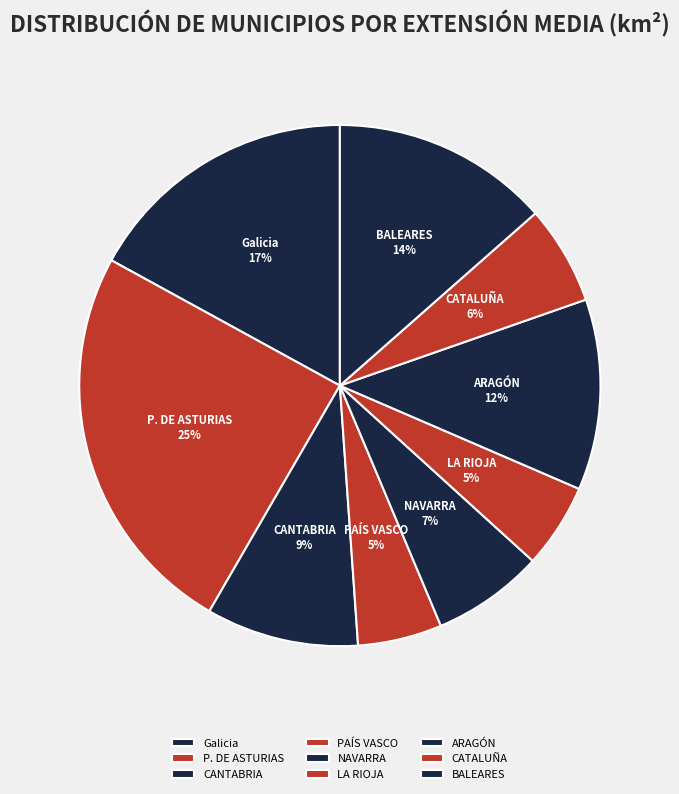

Count the number of slices in the pie.

9